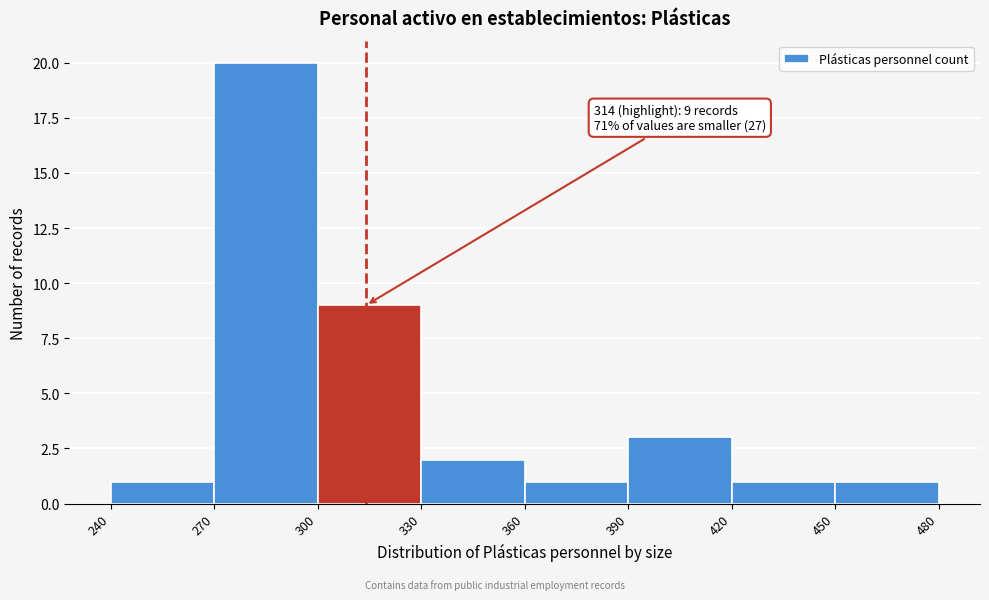

Which range on the x-axis has the tallest bar?

270 to 300